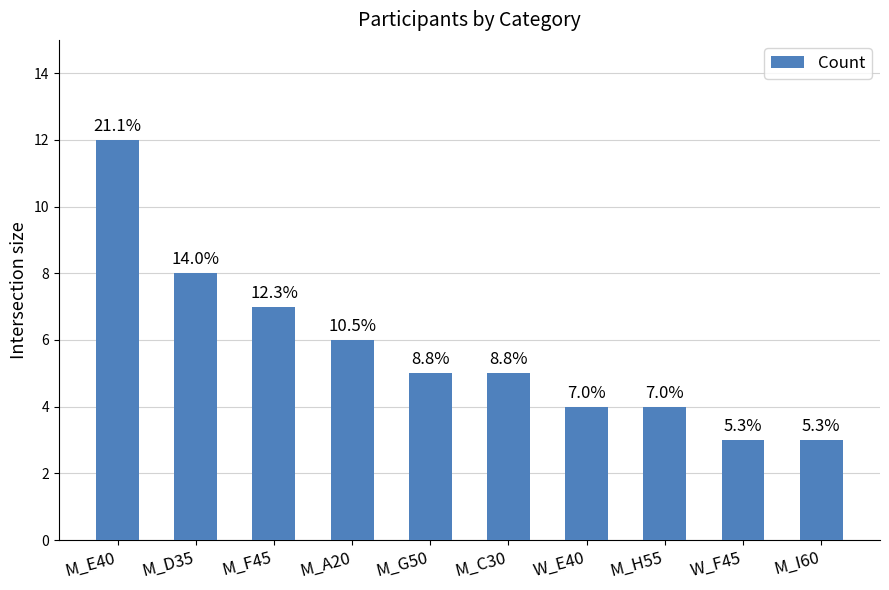

Are the bars horizontal?

No